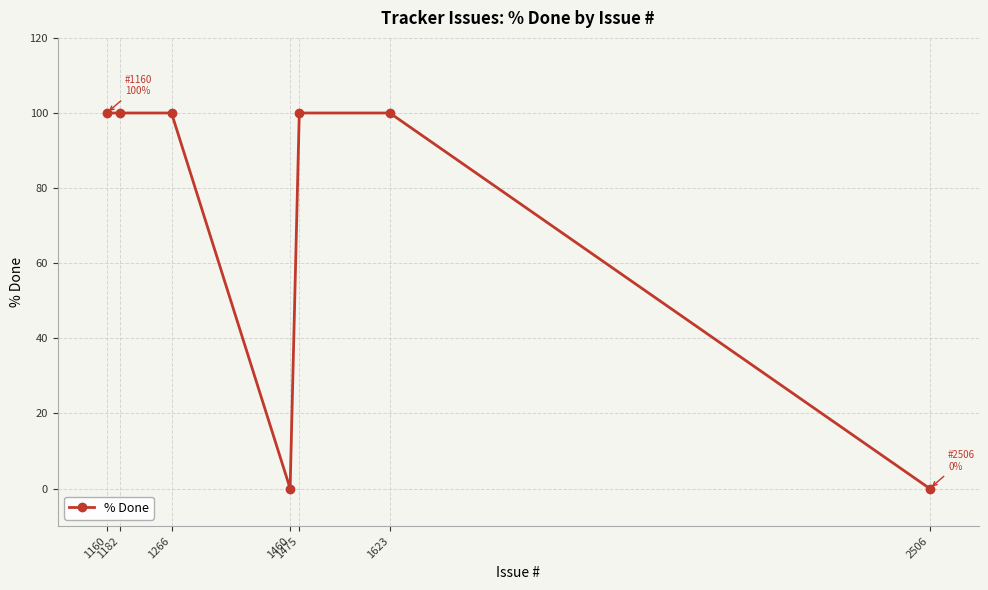

The chart shows a value of 57 at 1460. True or false?

False